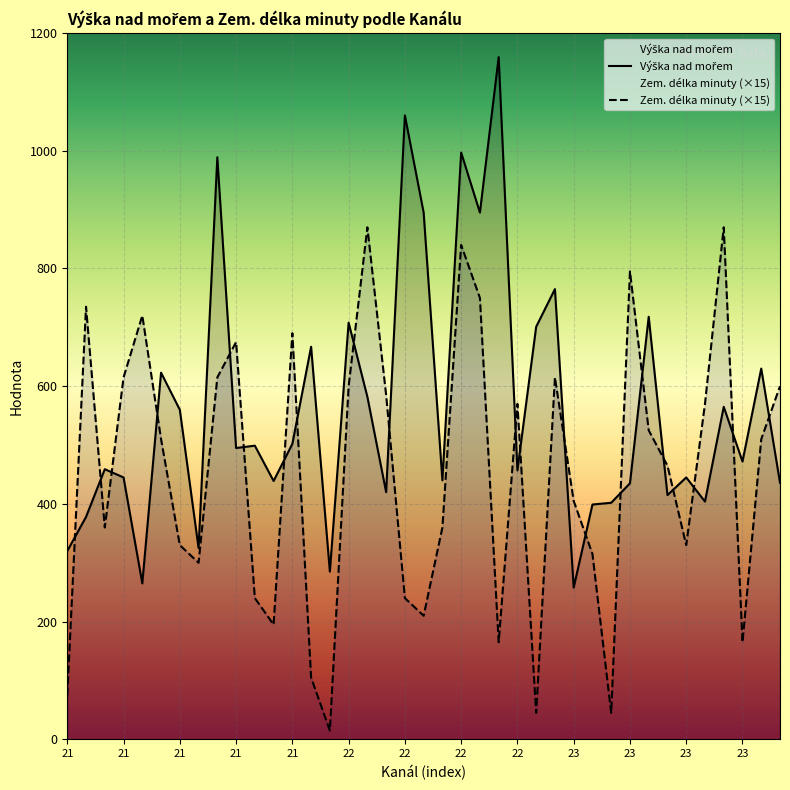

Is it true that Výška nad mořem equals 163 at 21?

False